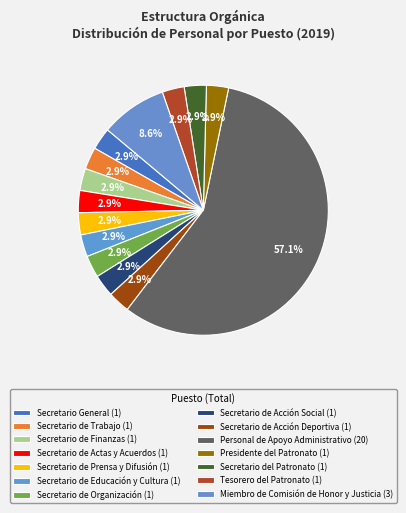

True or false: Tesorero del Patronato accounts for 3% of the total.

True